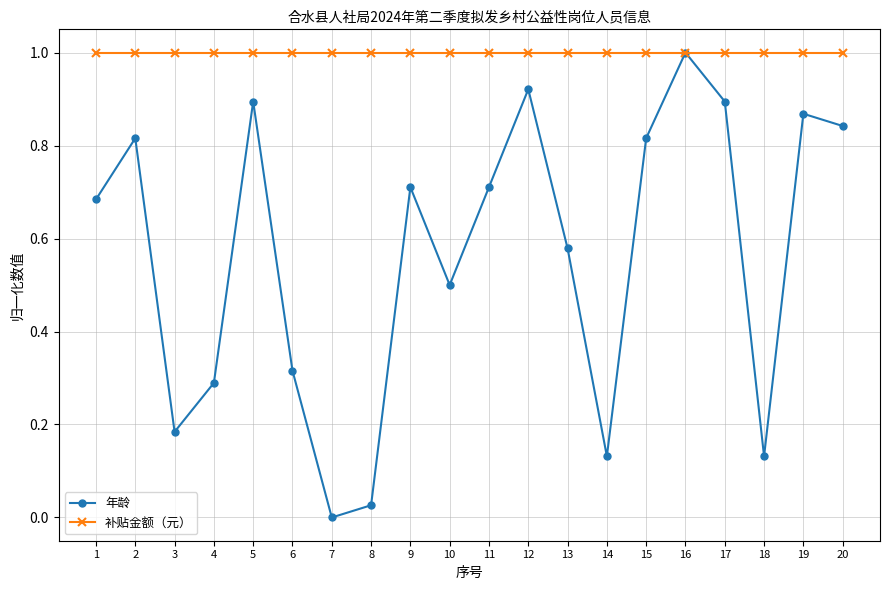

At which category does 年龄 reach its first local valley?

3